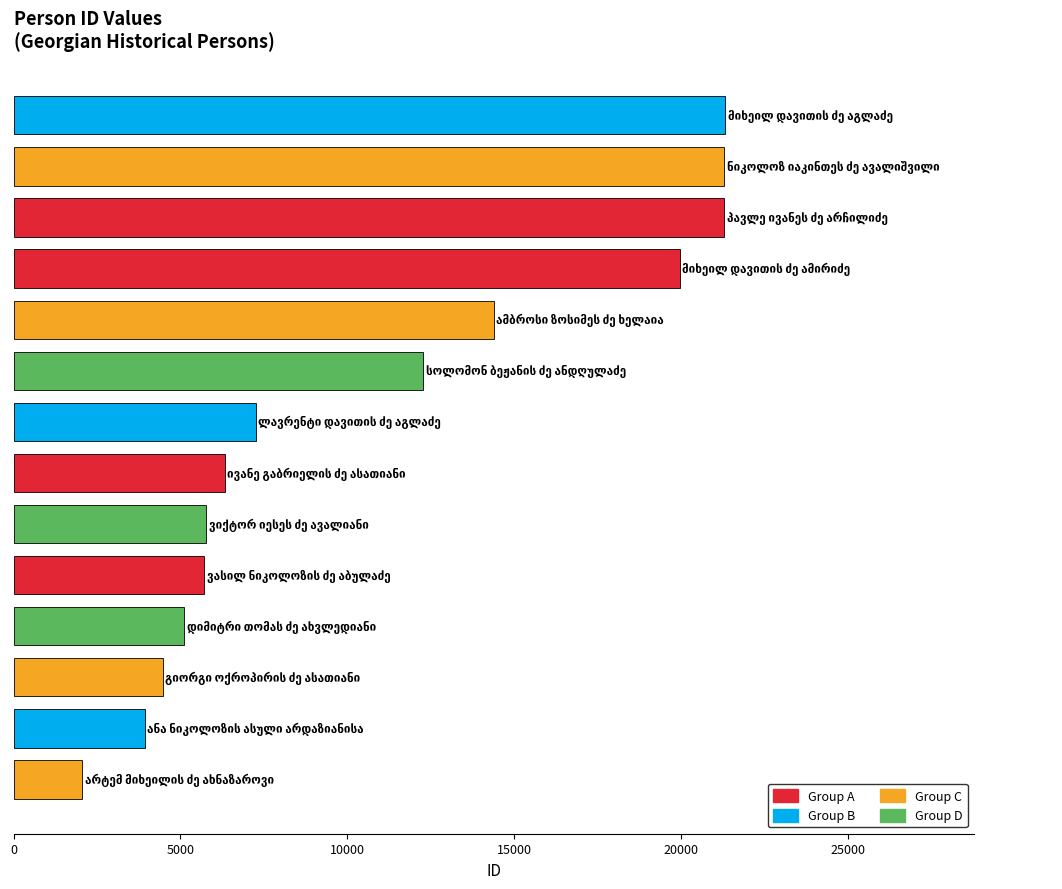

What is the smallest value displayed?

2054